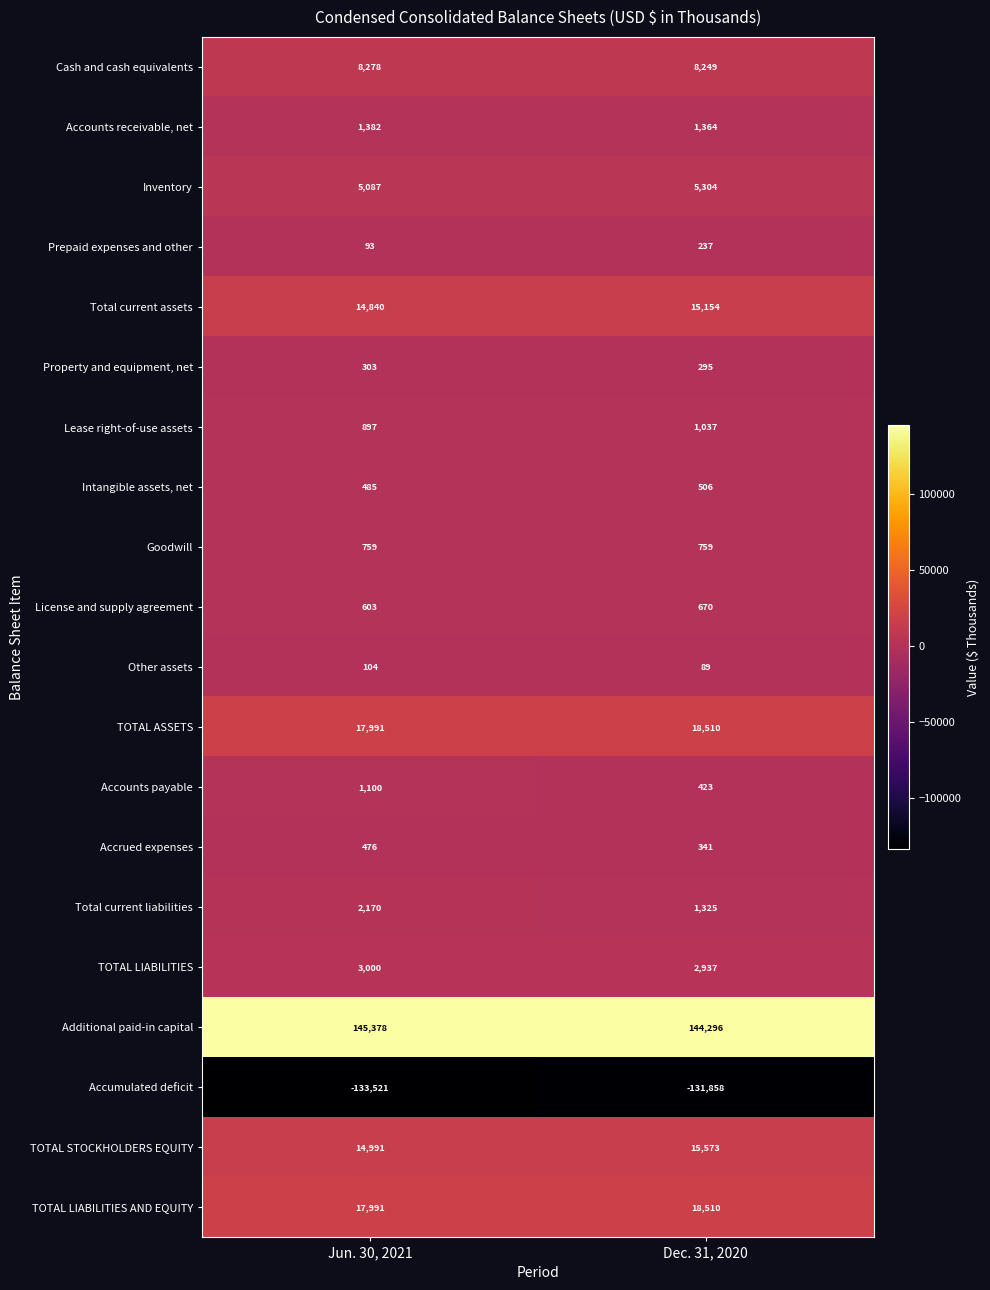

At which category is the sum across all series the highest?

Dec. 31, 2020